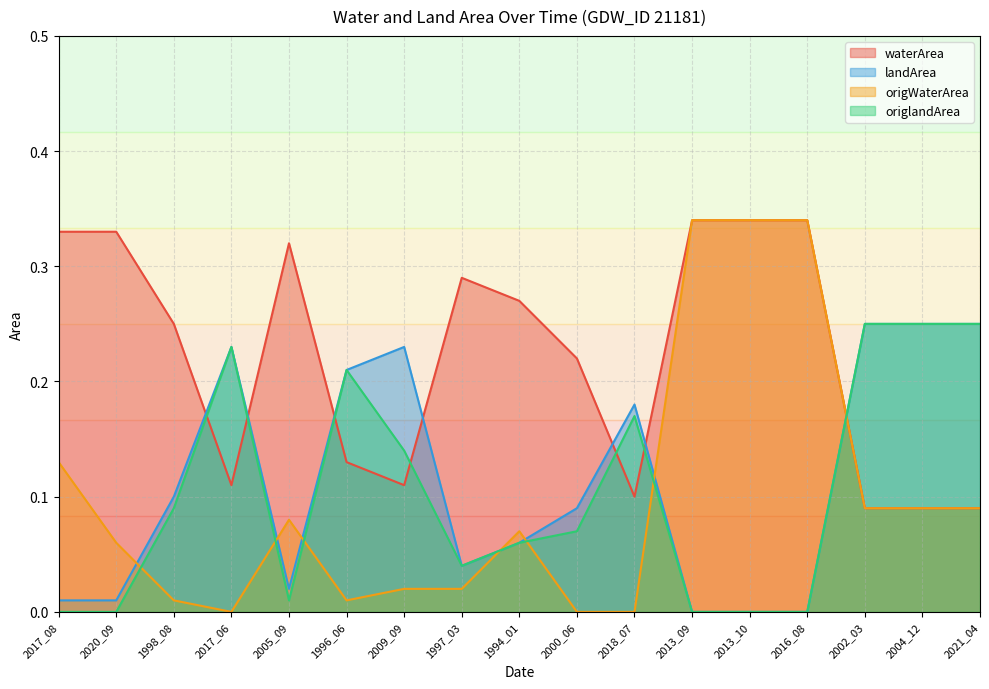

At which category does waterArea reach its first local valley?

2017_06